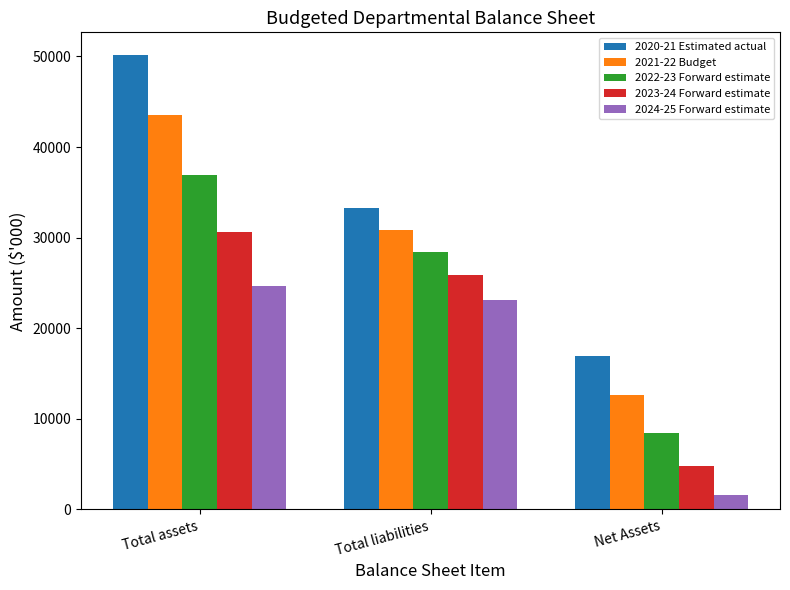

What are all the series names shown in the legend?

2020-21 Estimated actual, 2021-22 Budget, 2022-23 Forward estimate, 2023-24 Forward estimate, 2024-25 Forward estimate